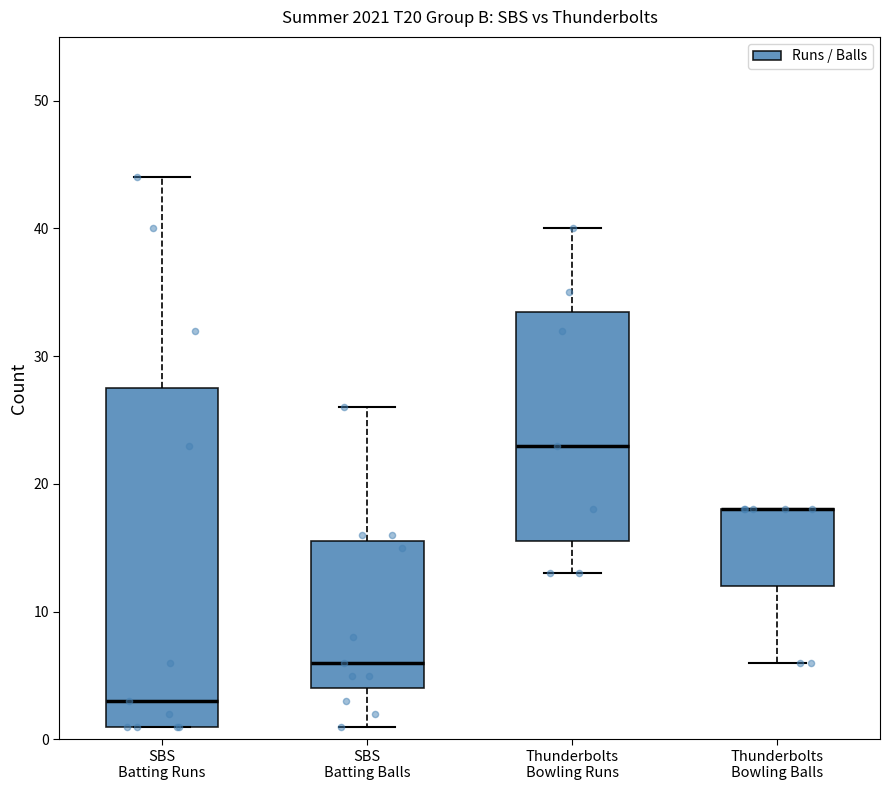

Reading left to right, read every box against the y-axis: the position of its median line, the range the box covers, and the ends of its whiskers. The values are not printed on the chart, so give them approximately, as read against the axis.

SBS Batting Runs: median 3, box 1 to 28, whiskers 1 to 44
SBS Batting Balls: median 6, box 4 to 16, whiskers 1 to 26
Thunderbolts Bowling Runs: median 23, box 16 to 34, whiskers 13 to 40
Thunderbolts Bowling Balls: median 18 (drawn on the box's upper edge), box 12 to 18, whiskers 6 to 18